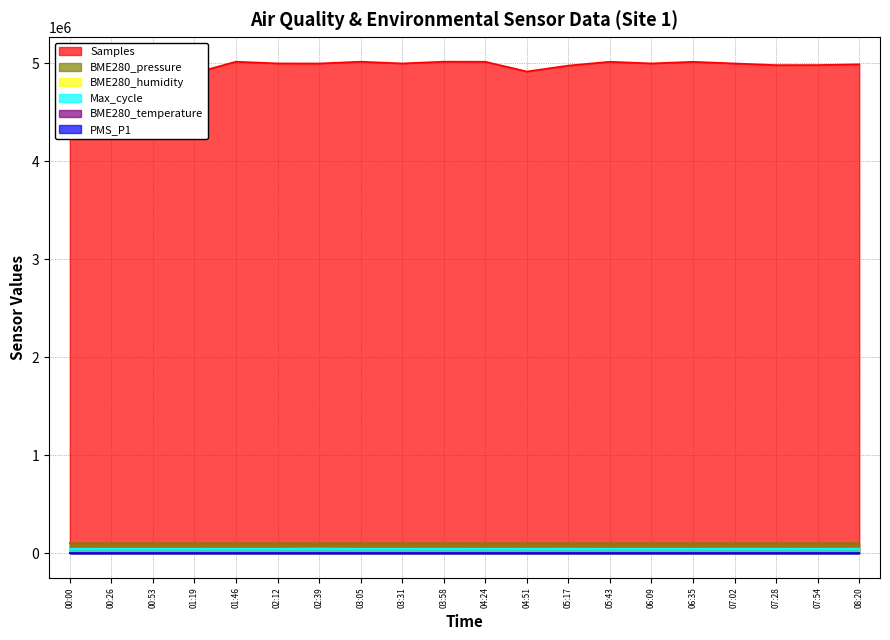

What is the value of the Max_cycle point at the 20th from the left?

46028.0